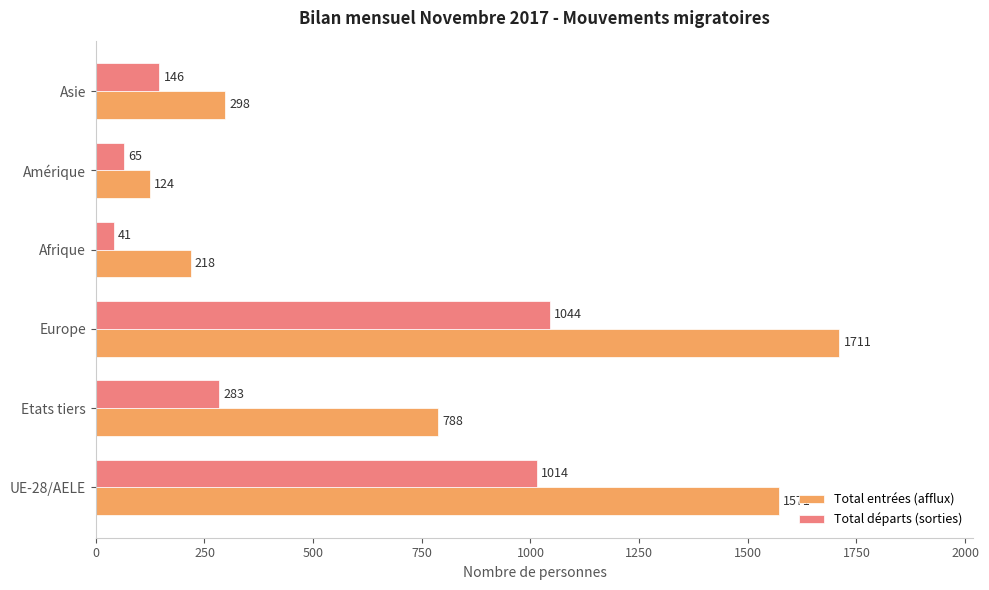

Which series has the largest range (max minus min)?

Total entrées (afflux)